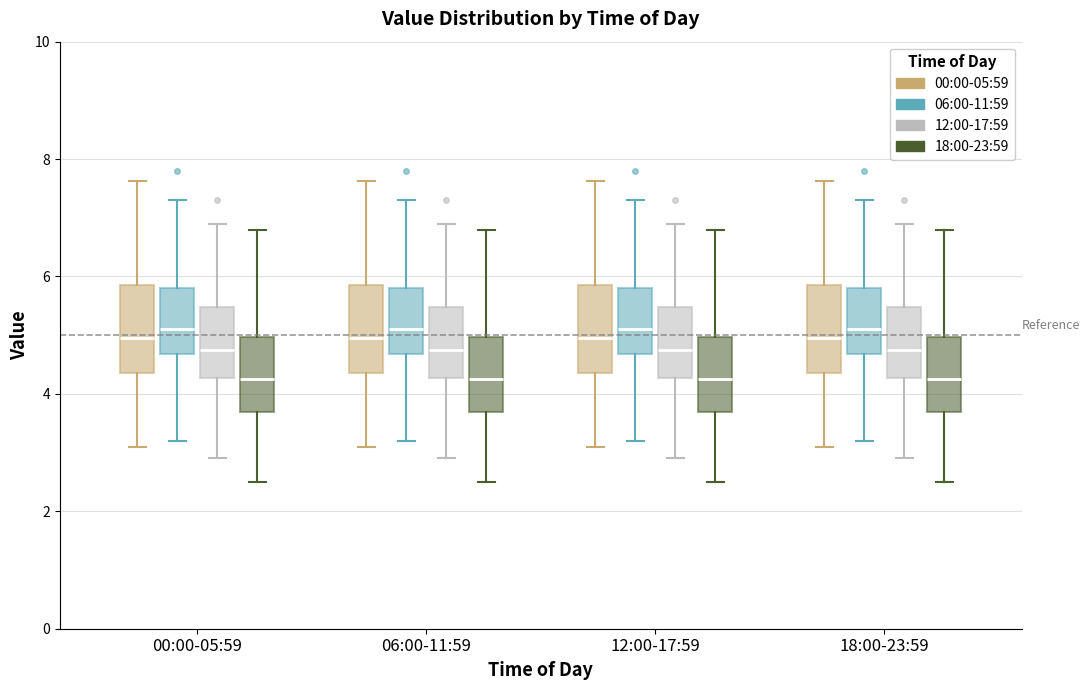

Reading left to right, read every box against the y-axis: the position of its median line, the range the box covers, and the ends of its whiskers. The values are not printed on the chart, so give them approximately, as read against the axis.

00:00-05:59 (00:00-05:59): median 5.0, box 4.4 to 5.8, whiskers 3.2 to 7.6
00:00-05:59 (06:00-11:59): median 5.2, box 4.6 to 5.8, whiskers 3.2 to 7.4
00:00-05:59 (12:00-17:59): median 4.8, box 4.2 to 5.4, whiskers 3.0 to 7.0
00:00-05:59 (18:00-23:59): median 4.2, box 3.8 to 5.0, whiskers 2.6 to 6.8
06:00-11:59 (00:00-05:59): median 5.0, box 4.4 to 5.8, whiskers 3.2 to 7.6
06:00-11:59 (06:00-11:59): median 5.2, box 4.6 to 5.8, whiskers 3.2 to 7.4
06:00-11:59 (12:00-17:59): median 4.8, box 4.2 to 5.4, whiskers 3.0 to 7.0
06:00-11:59 (18:00-23:59): median 4.2, box 3.8 to 5.0, whiskers 2.6 to 6.8
12:00-17:59 (00:00-05:59): median 5.0, box 4.4 to 5.8, whiskers 3.2 to 7.6
12:00-17:59 (06:00-11:59): median 5.2, box 4.6 to 5.8, whiskers 3.2 to 7.4
12:00-17:59 (12:00-17:59): median 4.8, box 4.2 to 5.4, whiskers 3.0 to 7.0
12:00-17:59 (18:00-23:59): median 4.2, box 3.8 to 5.0, whiskers 2.6 to 6.8
18:00-23:59 (00:00-05:59): median 5.0, box 4.4 to 5.8, whiskers 3.2 to 7.6
18:00-23:59 (06:00-11:59): median 5.2, box 4.6 to 5.8, whiskers 3.2 to 7.4
18:00-23:59 (12:00-17:59): median 4.8, box 4.2 to 5.4, whiskers 3.0 to 7.0
18:00-23:59 (18:00-23:59): median 4.2, box 3.8 to 5.0, whiskers 2.6 to 6.8